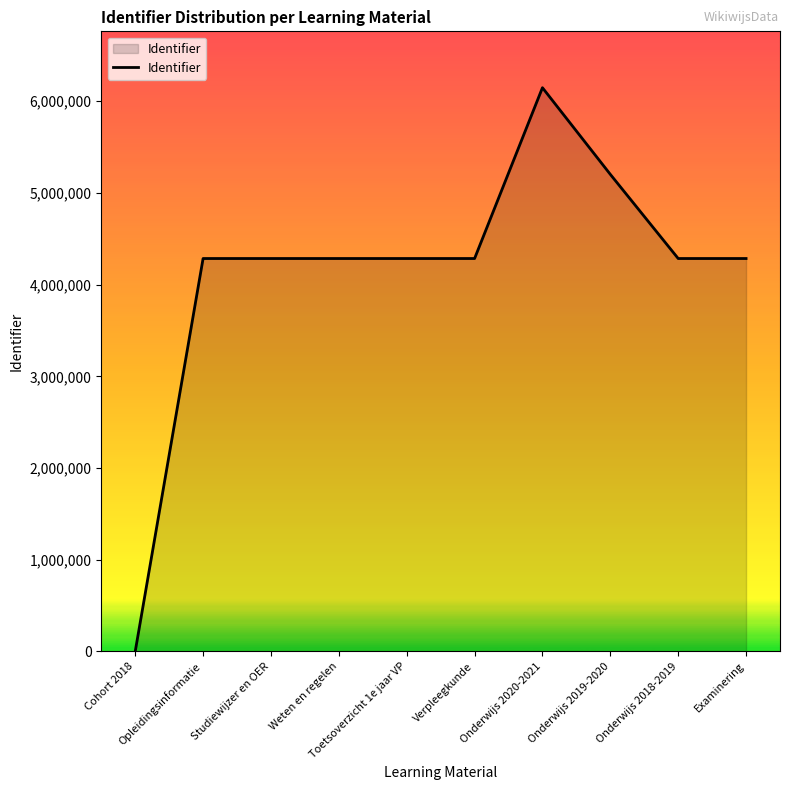

What is the difference between the maximum and minimum values?

6147023